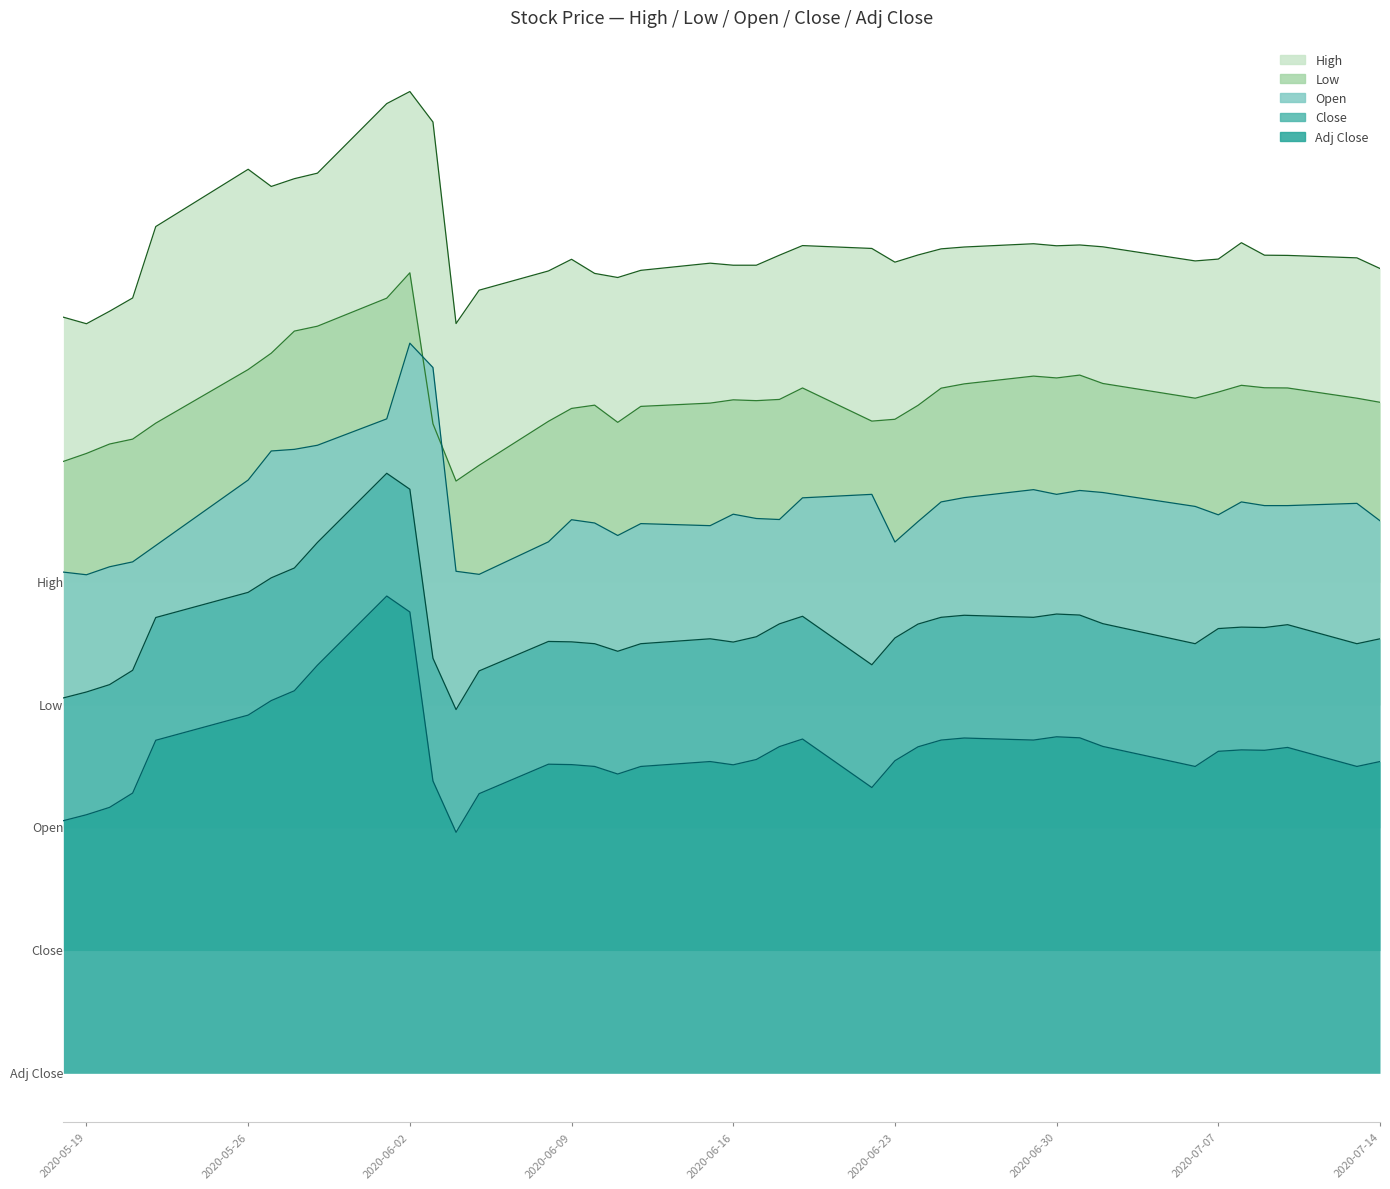

At which label does High reach its minimum?

2020-05-19